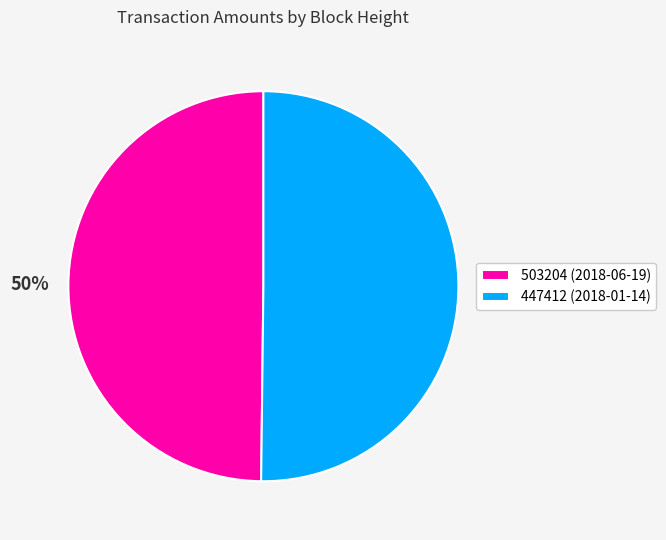

Approximately how many times larger is the value at 503204 (2018-06-19) compared to 447412 (2018-01-14)?

1.0